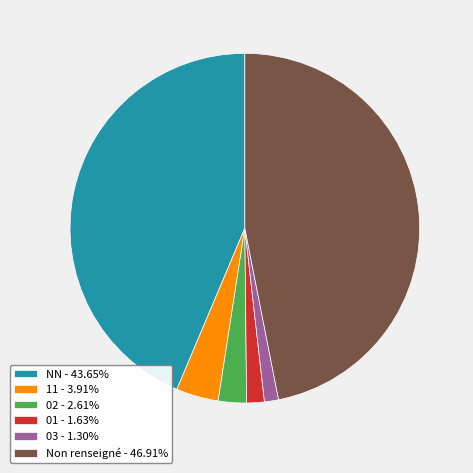

What is the ratio of the value at Non renseigné - 46.91% to the value at 01 - 1.63%?

28.8